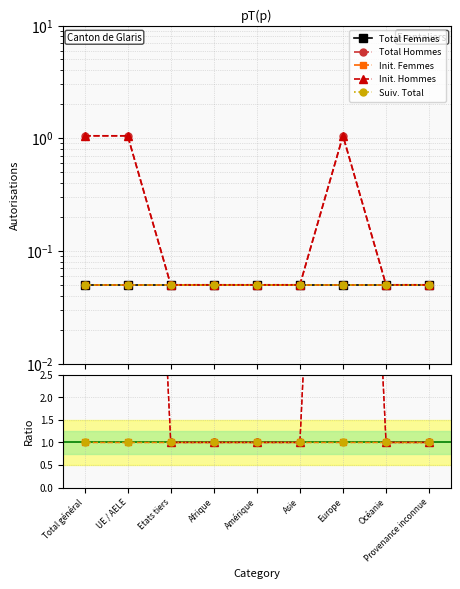

What is the value of the Total Femmes point at the 1st from the left?

0.1